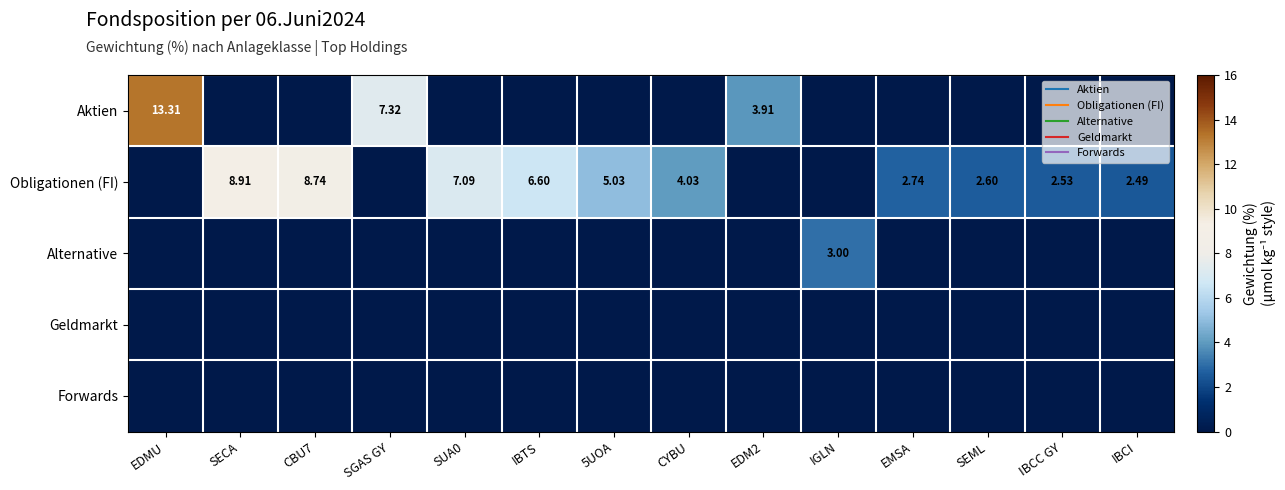

How many values in Aktien are above zero?

3